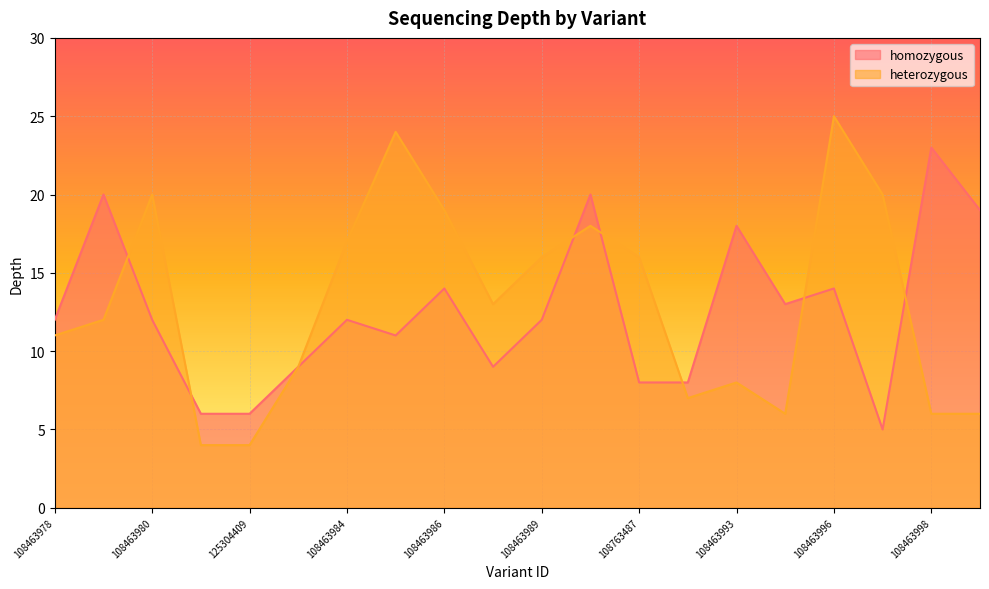

Reading left to right, extract all data points from this chart.

homozygous: 108463978=12	108463979=20	108463980=12	125304408=6	125304409=6	108463983=9	108463984=12	108463985=11	108463986=14	108463988=9	108463989=12	108463991=20	108763487=8	120475141=8	108463993=18	108463995=13	108463996=14	108463997=5	108463998=23	108463999=19
heterozygous: 108463978=11	108463979=12	108463980=20	125304408=4	125304409=4	108463983=9	108463984=17	108463985=24	108463986=19	108463988=13	108463989=16	108463991=18	108763487=16	120475141=7	108463993=8	108463995=6	108463996=25	108463997=20	108463998=6	108463999=6